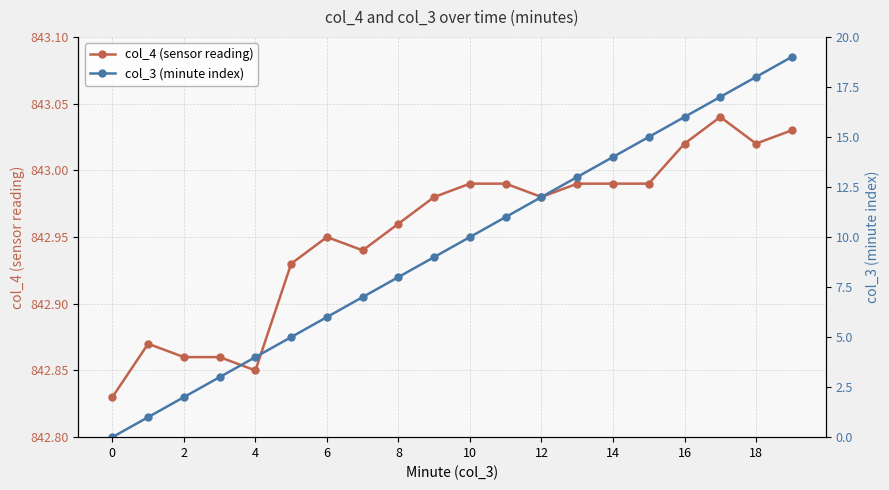

How many data points in col_3 (minute index) are less than 10?

10